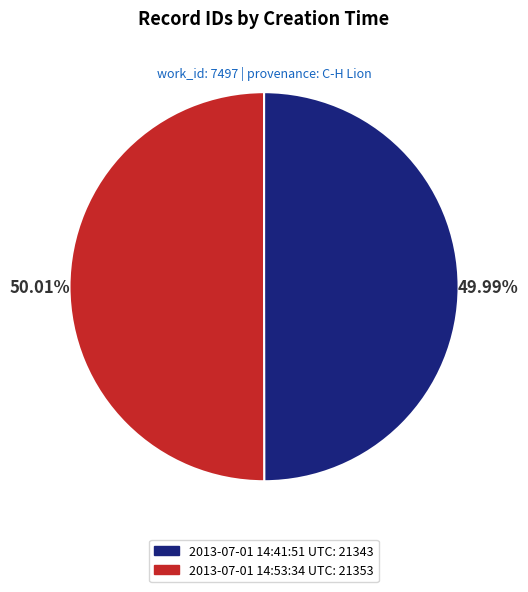

Is there any slice that represents more than half of the pie?

Yes